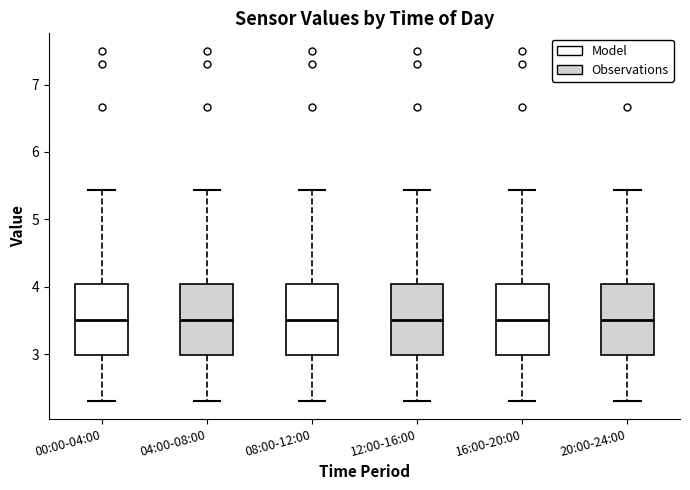

Reading left to right, read every box against the y-axis: the position of its median line, the range the box covers, and the ends of its whiskers. The values are not printed on the chart, so give them approximately, as read against the axis.

00:00-04:00: median 3.5, box 3.0 to 4.0, whiskers 2.3 to 5.4
04:00-08:00: median 3.5, box 3.0 to 4.0, whiskers 2.3 to 5.4
08:00-12:00: median 3.5, box 3.0 to 4.0, whiskers 2.3 to 5.4
12:00-16:00: median 3.5, box 3.0 to 4.0, whiskers 2.3 to 5.4
16:00-20:00: median 3.5, box 3.0 to 4.0, whiskers 2.3 to 5.4
20:00-24:00: median 3.5, box 3.0 to 4.0, whiskers 2.3 to 5.4